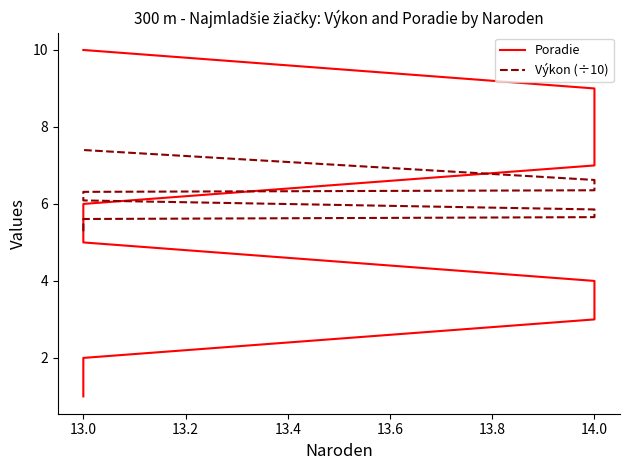

True or false: Poradie has more than 0 points higher than both neighbors.

False